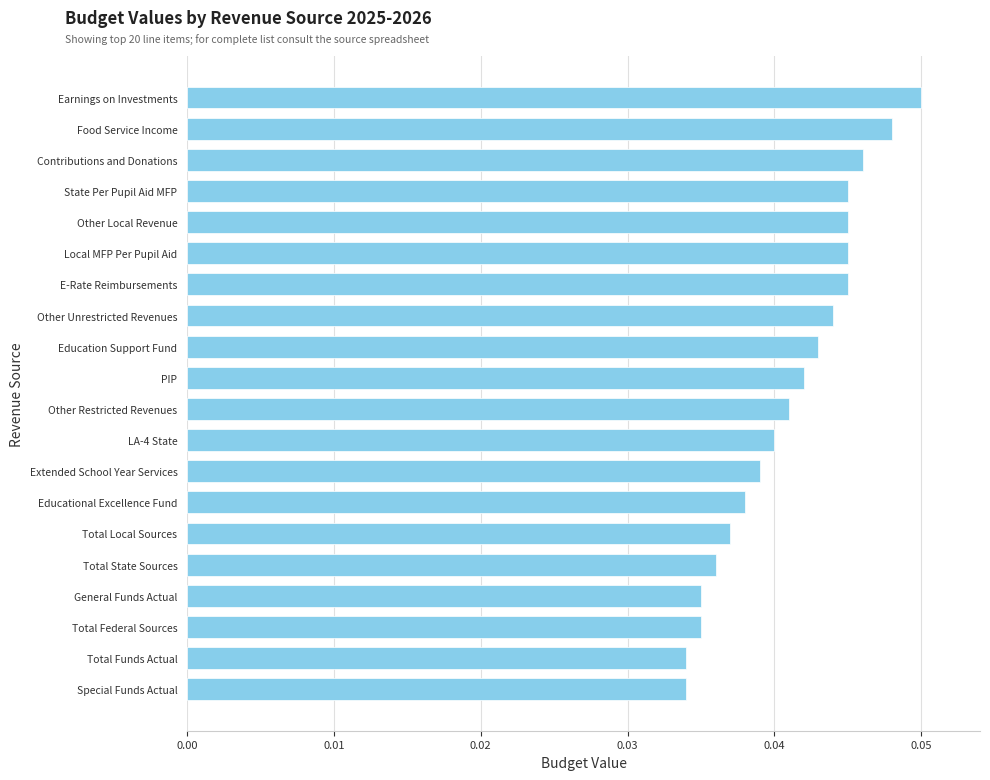

The chart shows a value of 0.0 at Earnings on Investments. True or false?

False